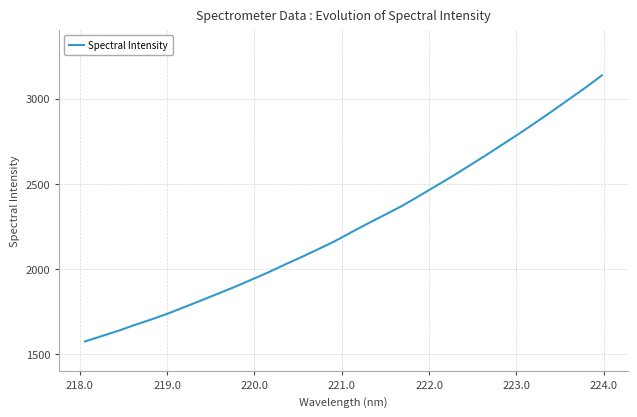

What is the greatest value displayed?

3136.0